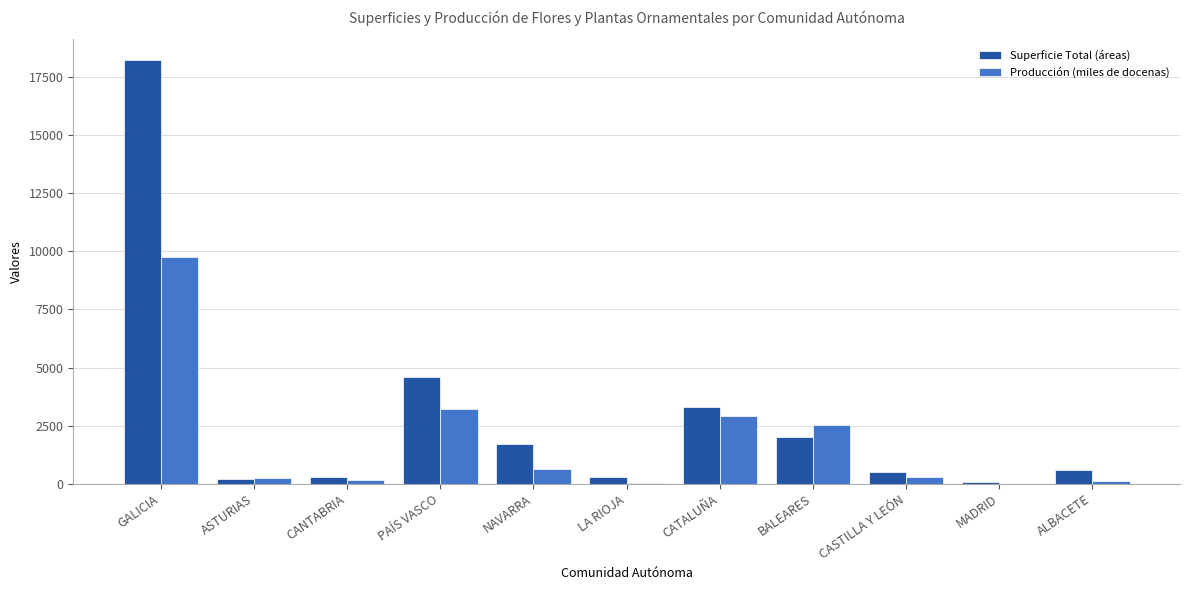

Is it true that Superficie Total (áreas) equals 300 at LA RIOJA?

True